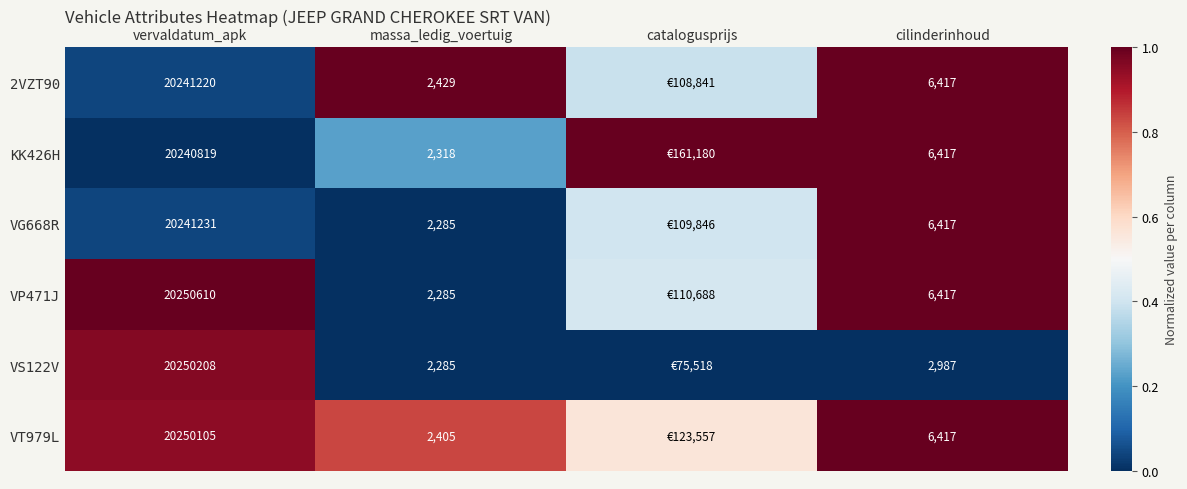

Is the value of 2VZT90 at cilinderinhoud greater than the value of VT979L at vervaldatum_apk?

Yes